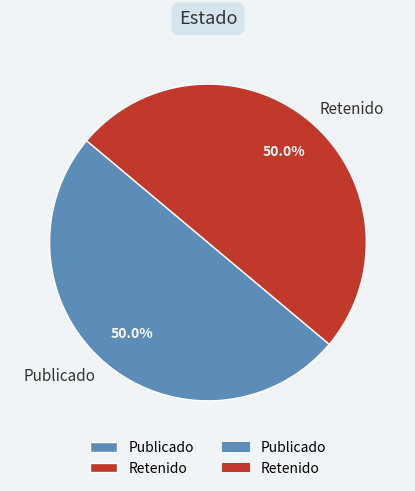

What percentage do Retenido and Publicado together represent?

100.0%